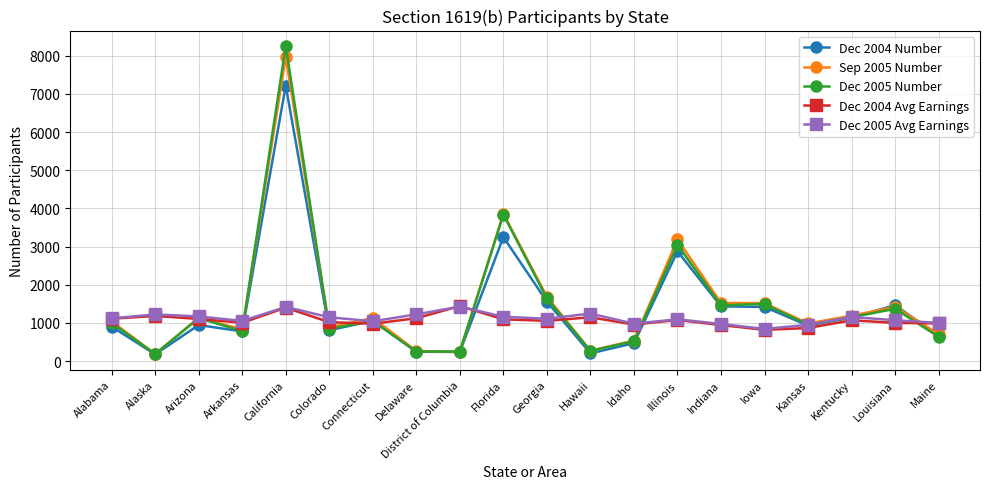

The value of Dec 2005 Number at Idaho is 928. True or false?

False